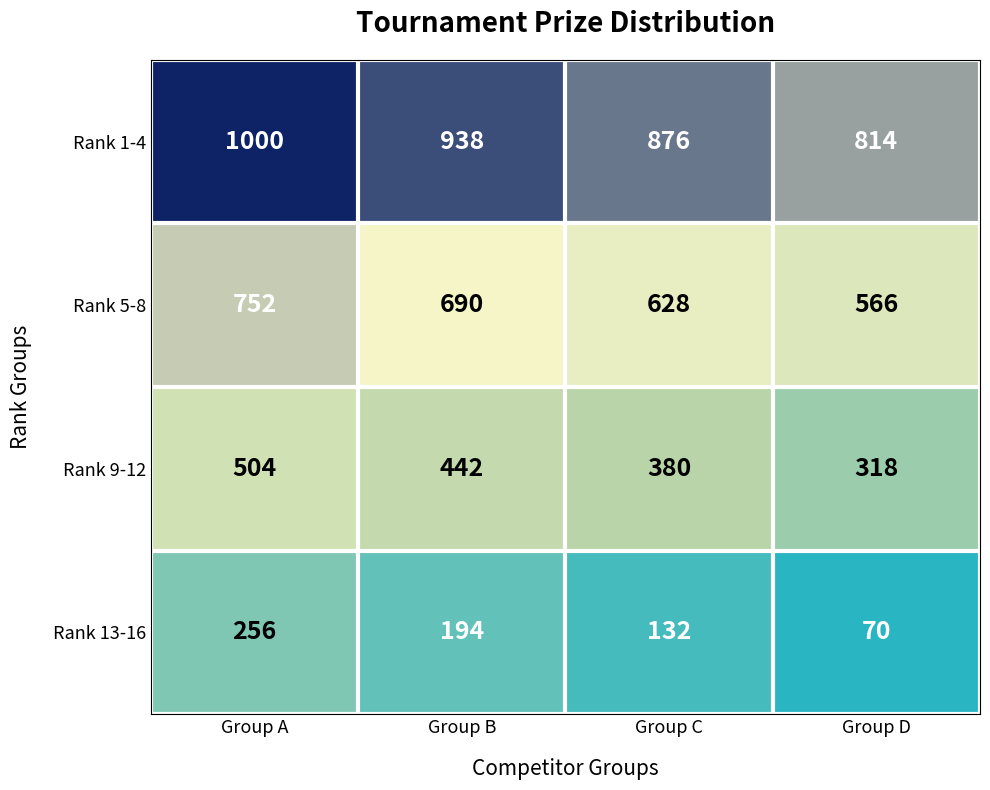

What is the spread (max minus min) of values at Group D?

744